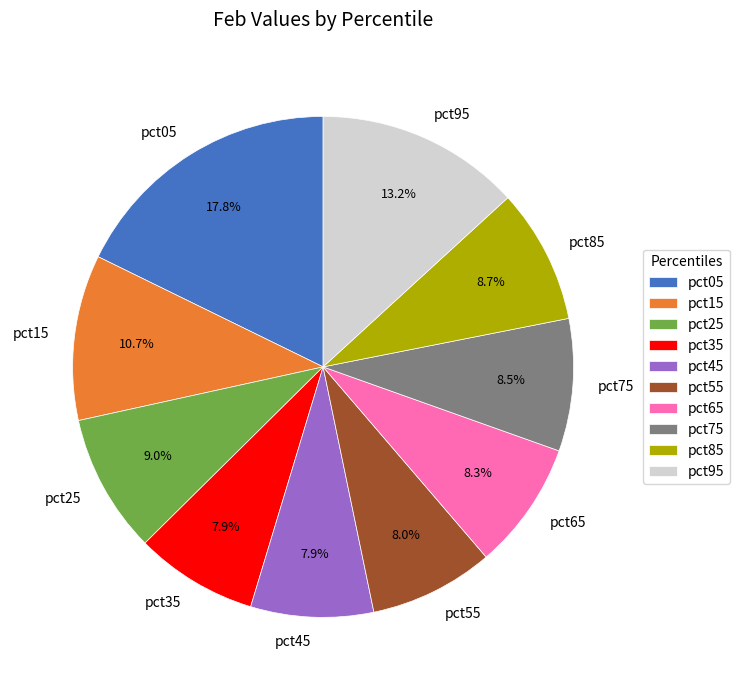

To the nearest percent, what is the combined percentage of pct65 and pct05?

26%